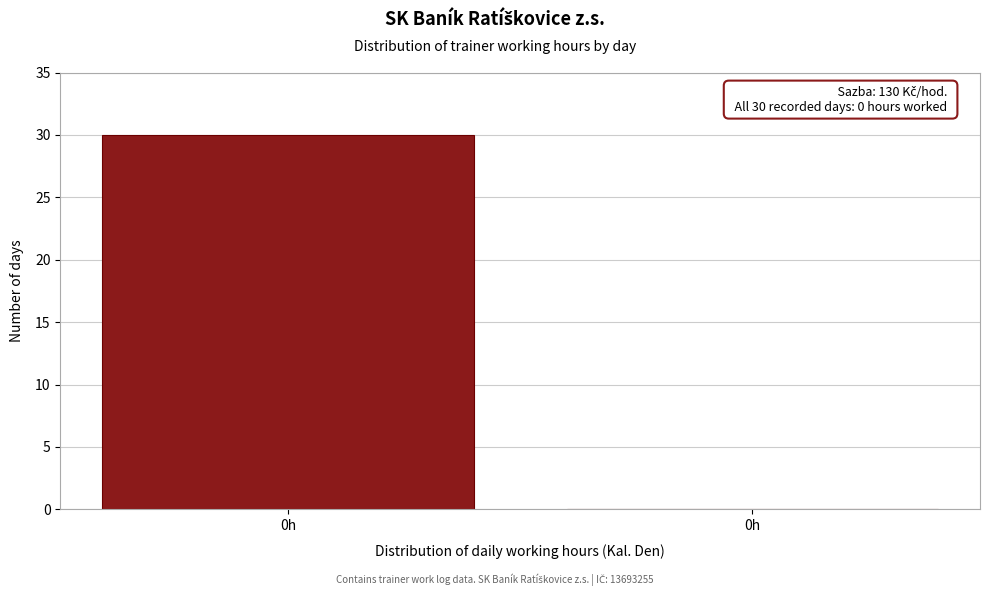

Count the number of data series in this chart.

1